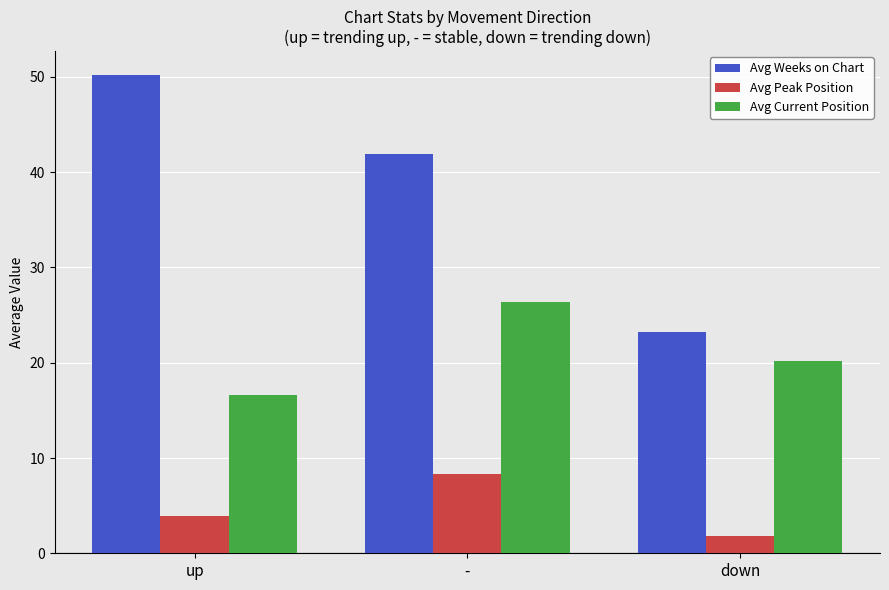

What is the difference between the second highest and minimum values in the Avg Weeks on Chart series?

18.7